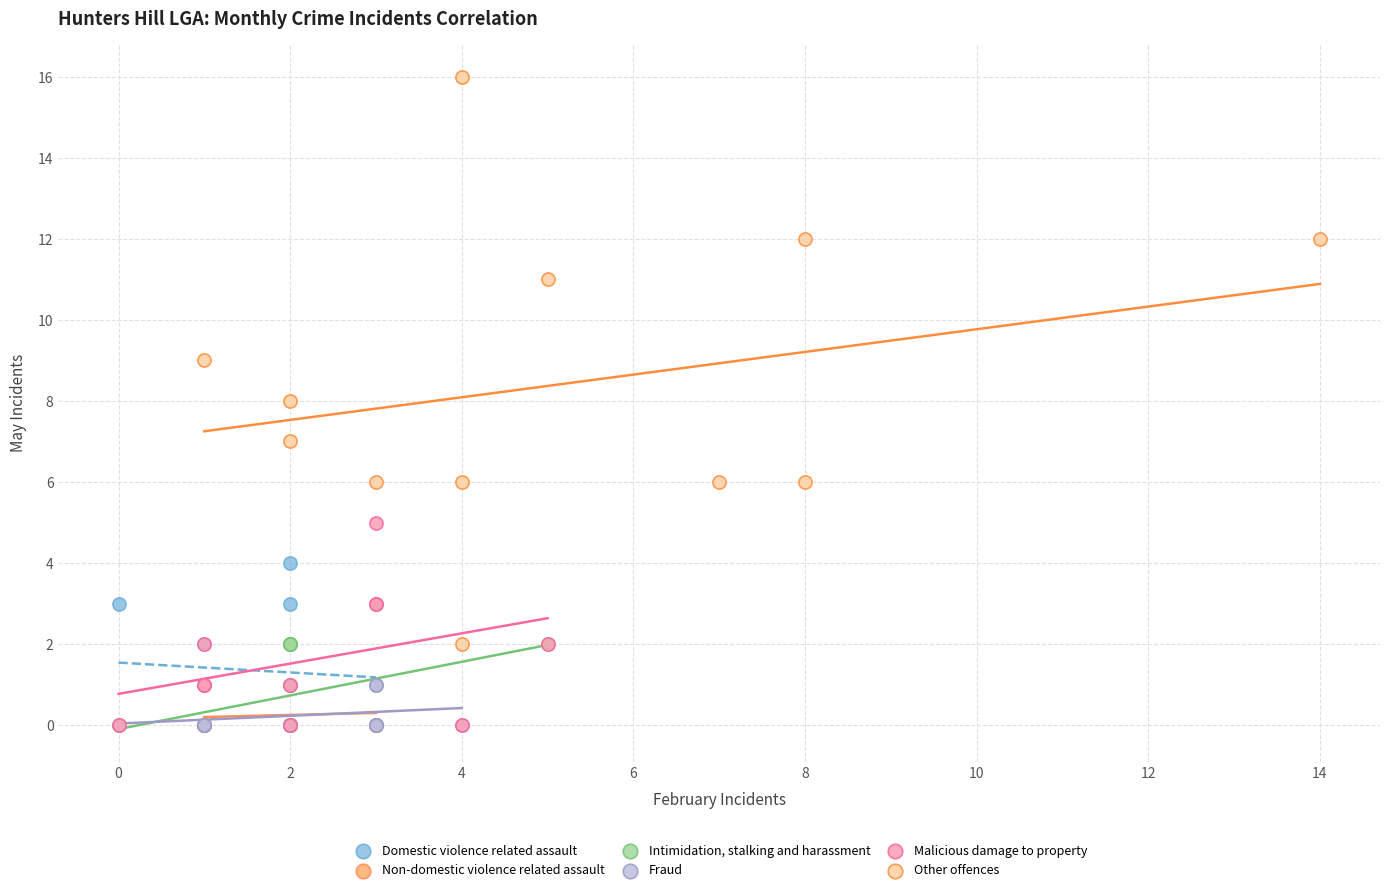

Which series has the widest spread of Y values?

Other offences